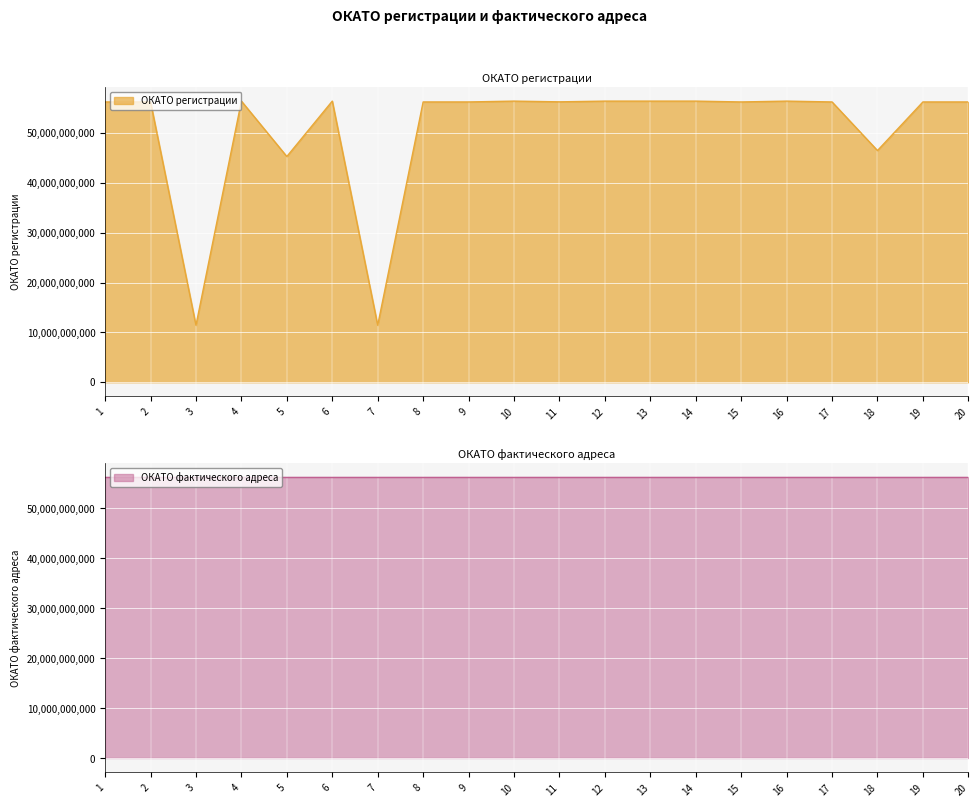

The value at 11 is 56256501000. True or false?

True